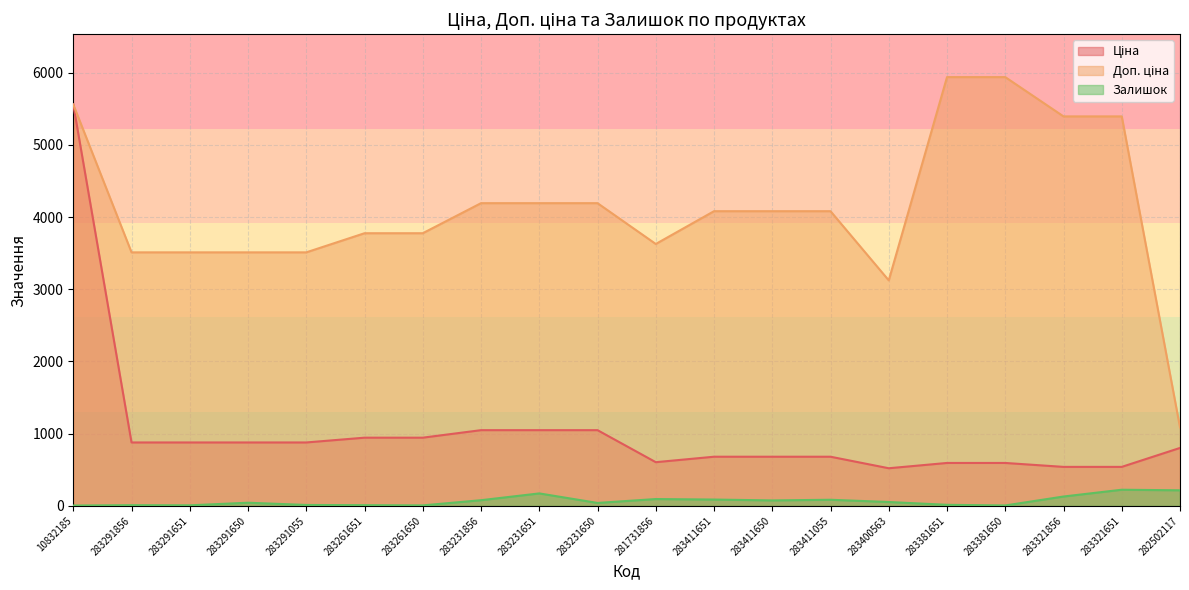

Reading left to right, transcribe all the data shown in this chart.

Ціна: 5560.3	878.0	878.0	878.0	878.0	944.2	944.2	1048.4	1048.4	1048.4	604.6	680.4	680.4	680.4	520.6	594.0	594.0	539.6	539.6	802.1
Доп. ціна: 5560.3	3511.9	3511.9	3511.9	3511.9	3777.0	3777.0	4193.5	4193.5	4193.5	3627.9	4082.3	4082.3	4082.3	3123.8	5940.0	5940.0	5395.7	5395.7	1087.0
Залишок: 4.0	9.0	7.0	43.0	12.0	9.0	6.0	78.0	172.0	40.0	94.0	87.0	75.0	84.0	53.0	14.0	5.0	129.0	223.0	215.0